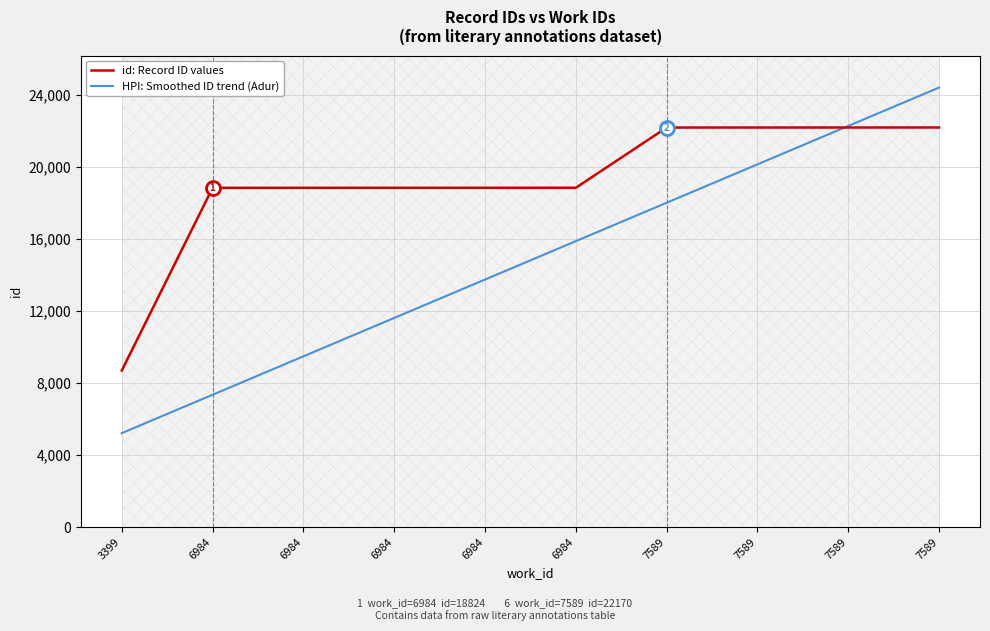

Is this an area chart (filled region under the line)?

No